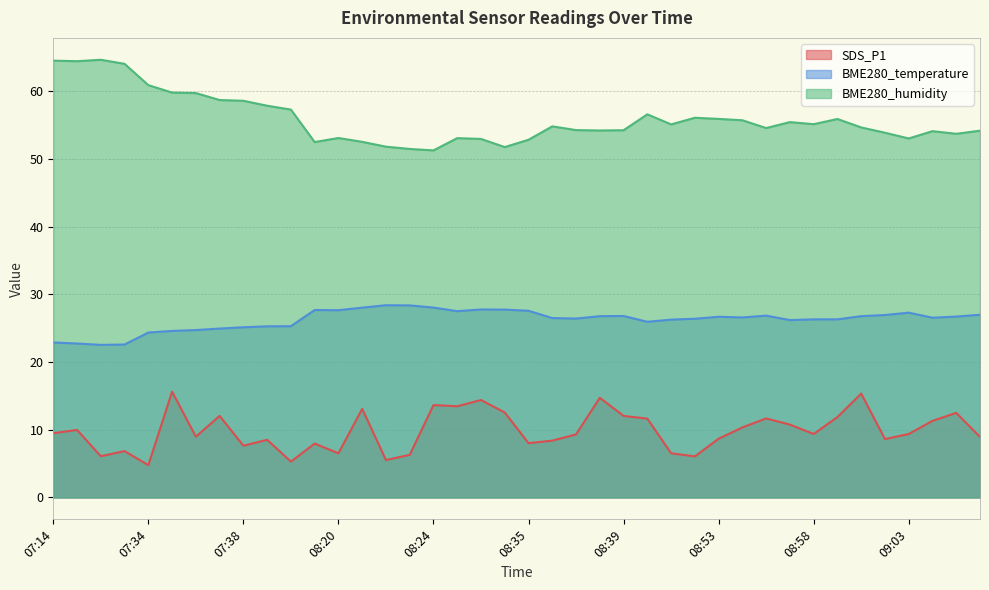

Is the value of BME280_temperature at 08:41 greater than the value of SDS_P1 at 07:35?

Yes